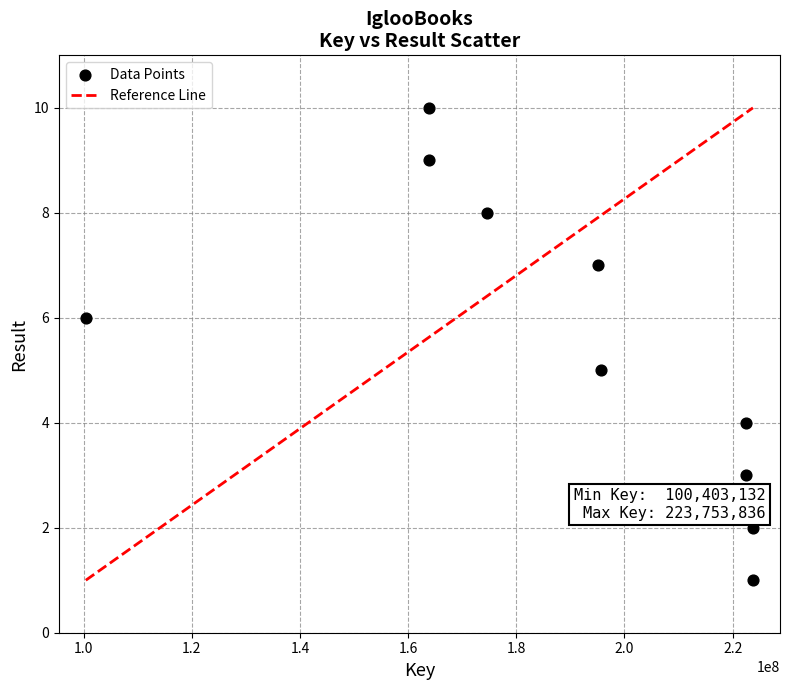

What is the range of X values (max minus min)?

123350704